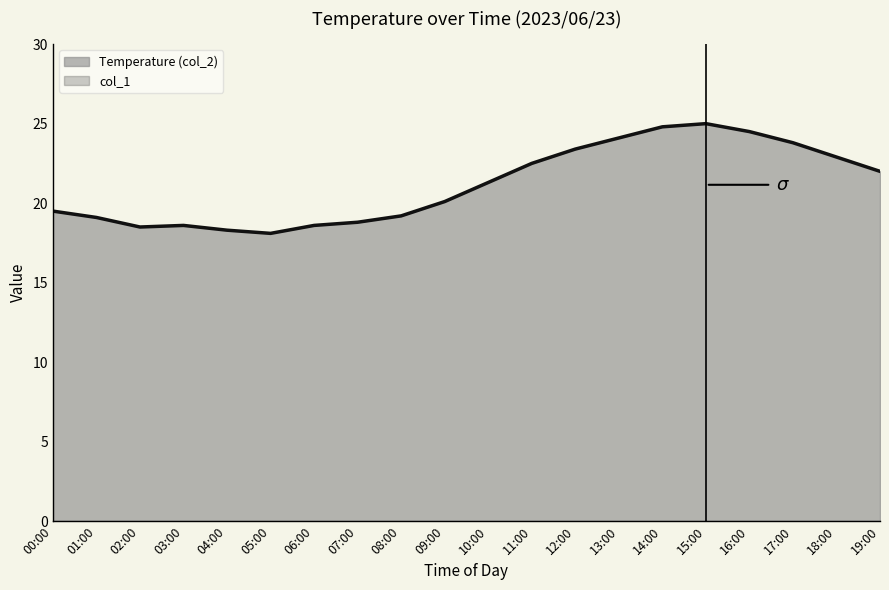

True or false: the data shows 25.0 at 15:00.

True